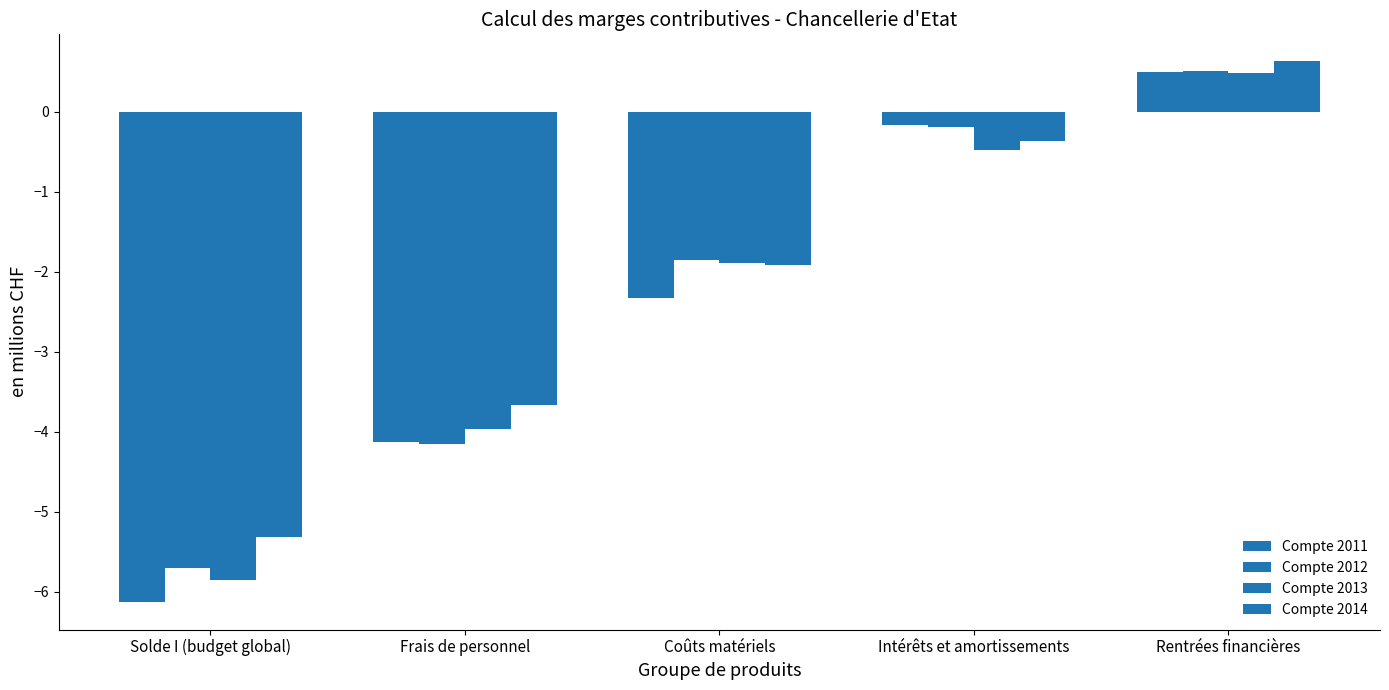

How many series are shown in this chart?

4